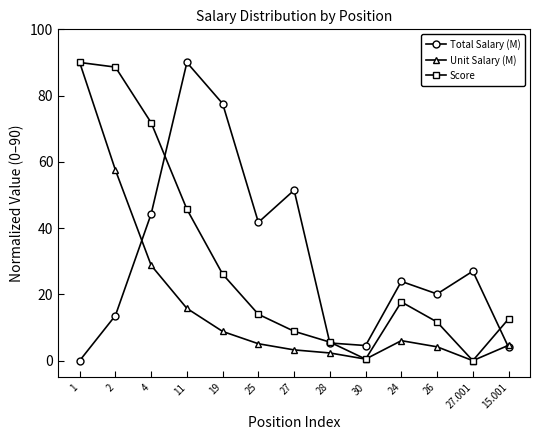

At 24, list the series in order from largest to smallest.

Total Salary (M), Score, Unit Salary (M)